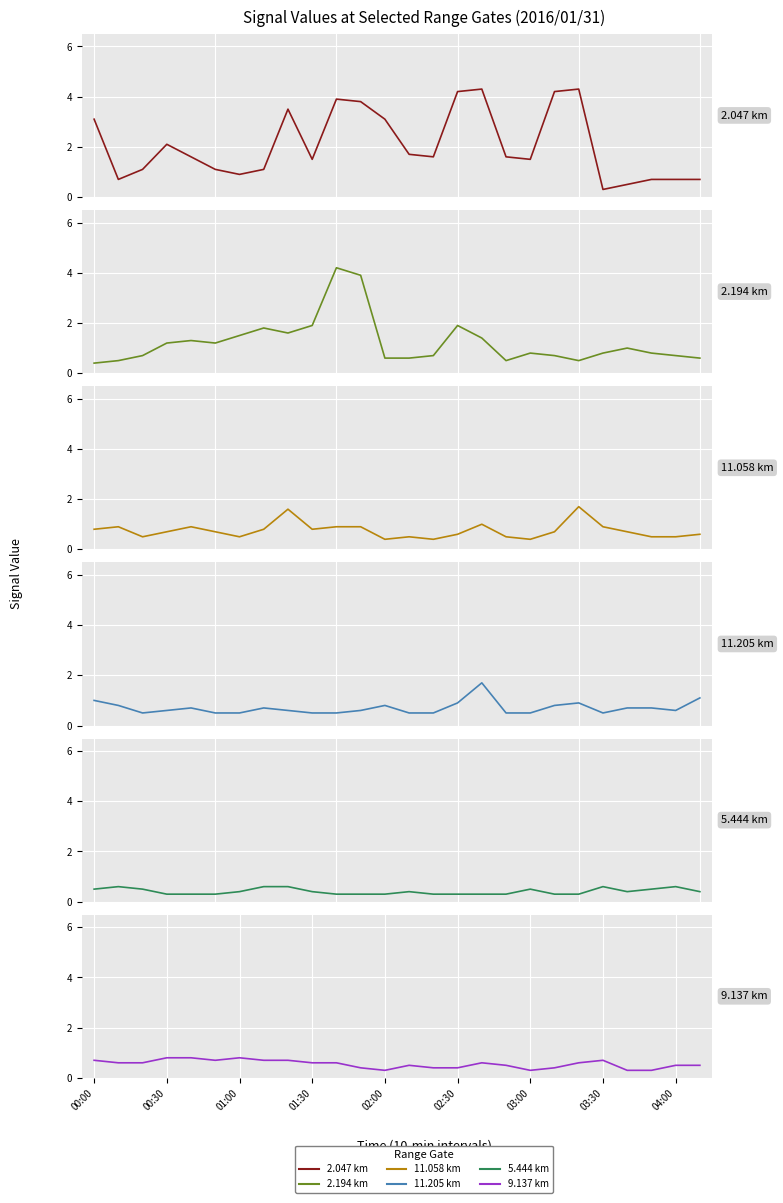

What is the maximum value shown in the chart?

4.3